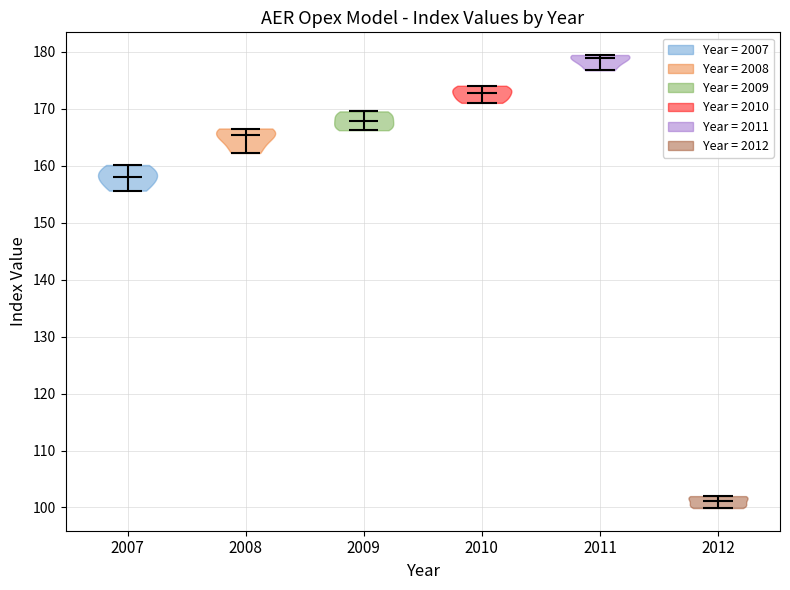

Reading left to right, read every violin against the y-axis: where its median line is, and the lowest and highest points it reaches. The values are not printed on the chart, so give them approximately, as read against the axis.

2007: median line 158, lowest point 156, highest point 160
2008: median line 165, lowest point 162, highest point 167
2009: median line 168, lowest point 166, highest point 170
2010: median line 173, lowest point 171, highest point 174
2011: median line 179, lowest point 177, highest point 179
2012: median line 101, lowest point 100, highest point 102